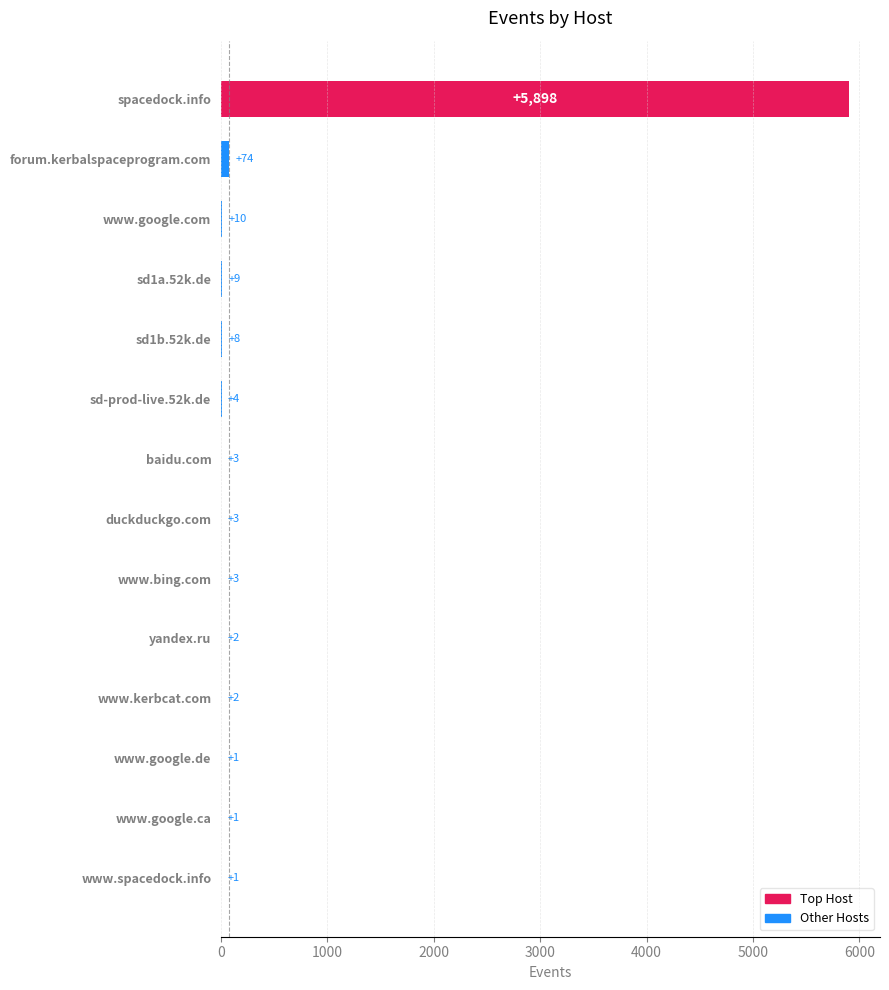

Reading top to bottom, transcribe all the data shown in this chart.

spacedock.info=5898	forum.kerbalspaceprogram.com=74	www.google.com=10	sd1a.52k.de=9	sd1b.52k.de=8	sd-prod-live.52k.de=4	baidu.com=3	duckduckgo.com=3	www.bing.com=3	yandex.ru=2	www.kerbcat.com=2	www.google.de=1	www.google.ca=1	www.spacedock.info=1